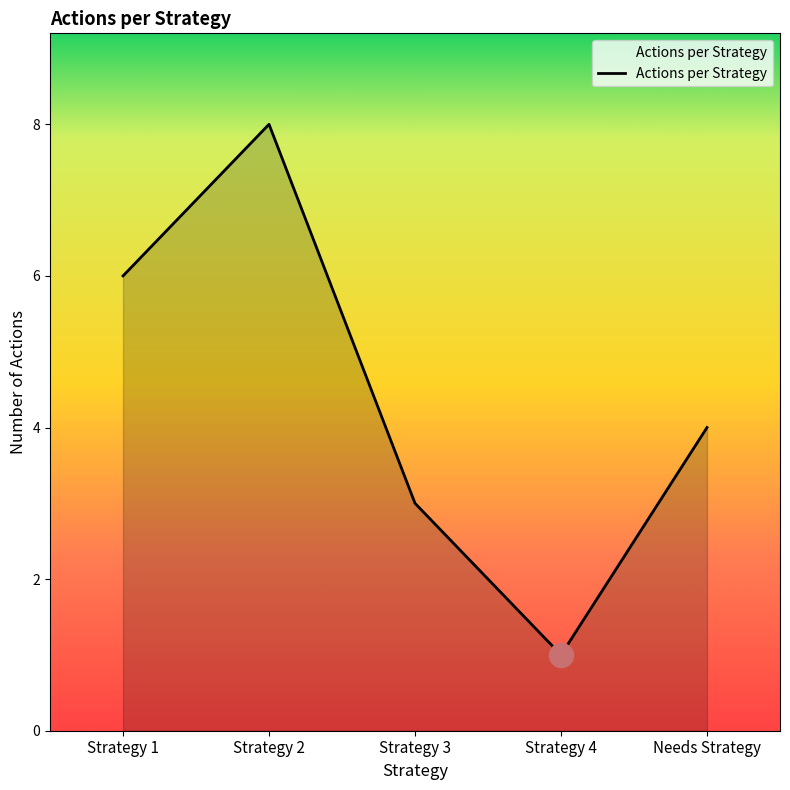

What is the change in value from Strategy 1 to Strategy 3?

-3